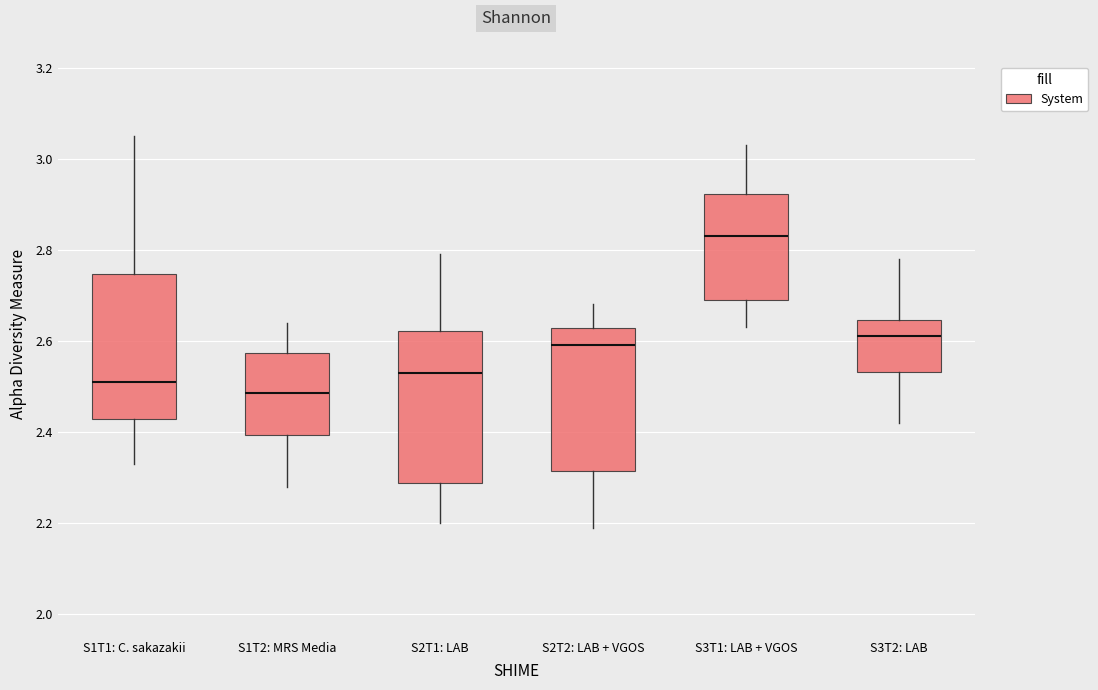

Reading left to right, read every box against the y-axis: the position of its median line, the range the box covers, and the ends of its whiskers. The values are not printed on the chart, so give them approximately, as read against the axis.

S1T1: C. sakazakii: median 2.52, box 2.42 to 2.74, whiskers 2.34 to 3.06
S1T2: MRS Media: median 2.48, box 2.40 to 2.58, whiskers 2.28 to 2.64
S2T1: LAB: median 2.54, box 2.28 to 2.62, whiskers 2.20 to 2.80
S2T2: LAB + VGOS: median 2.60, box 2.32 to 2.62, whiskers 2.20 to 2.68
S3T1: LAB + VGOS: median 2.84, box 2.70 to 2.92, whiskers 2.64 to 3.04
S3T2: LAB: median 2.62, box 2.54 to 2.64, whiskers 2.42 to 2.78